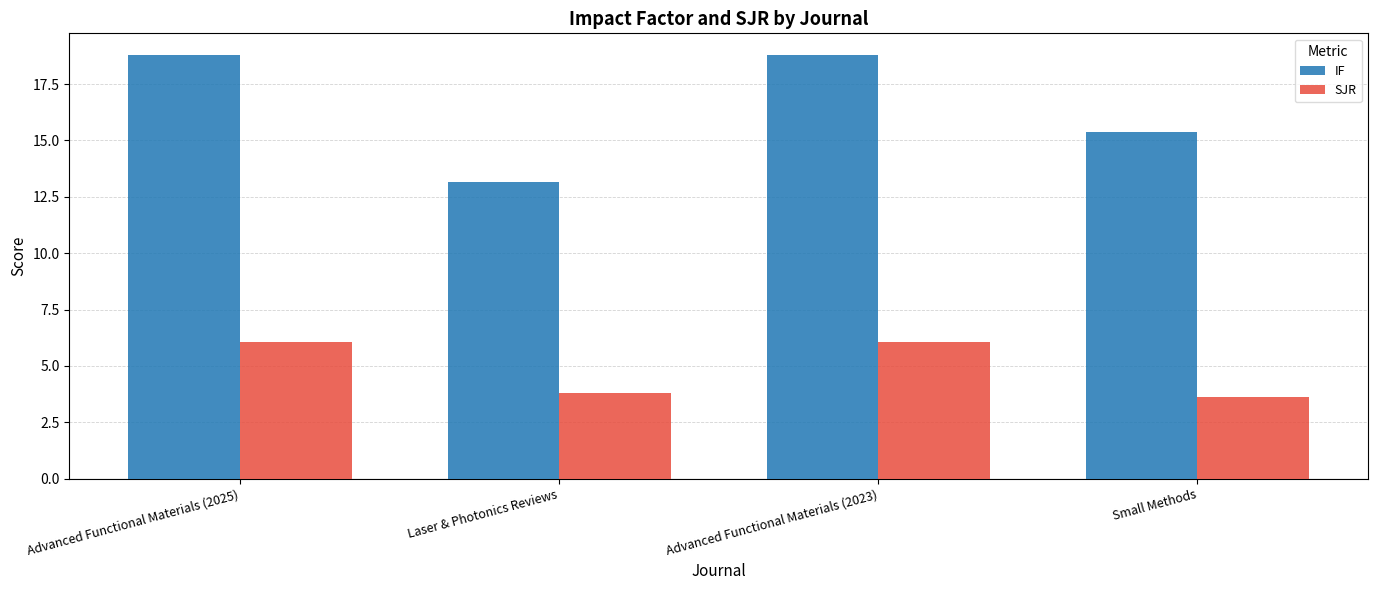

At Advanced Functional Materials (2023), list the series in order from largest to smallest.

IF, SJR